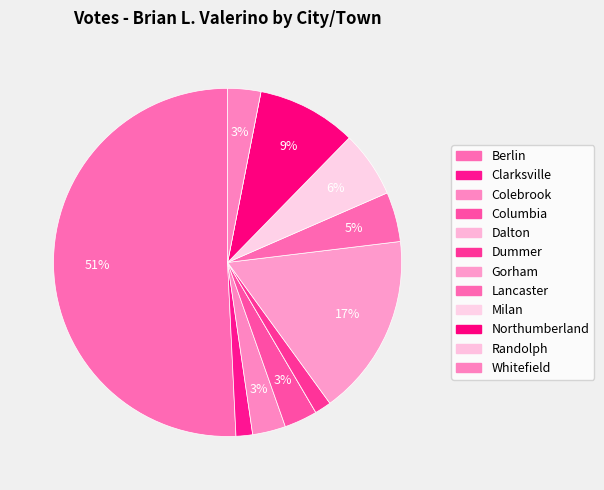

To the nearest percent, what is the average slice percentage?

8%